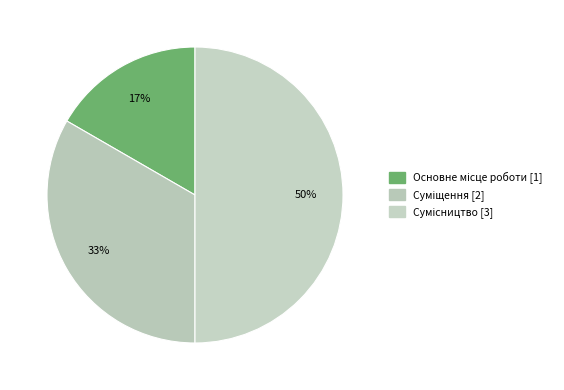

Between Сумісництво and Основне місце роботи, which is larger?

Сумісництво